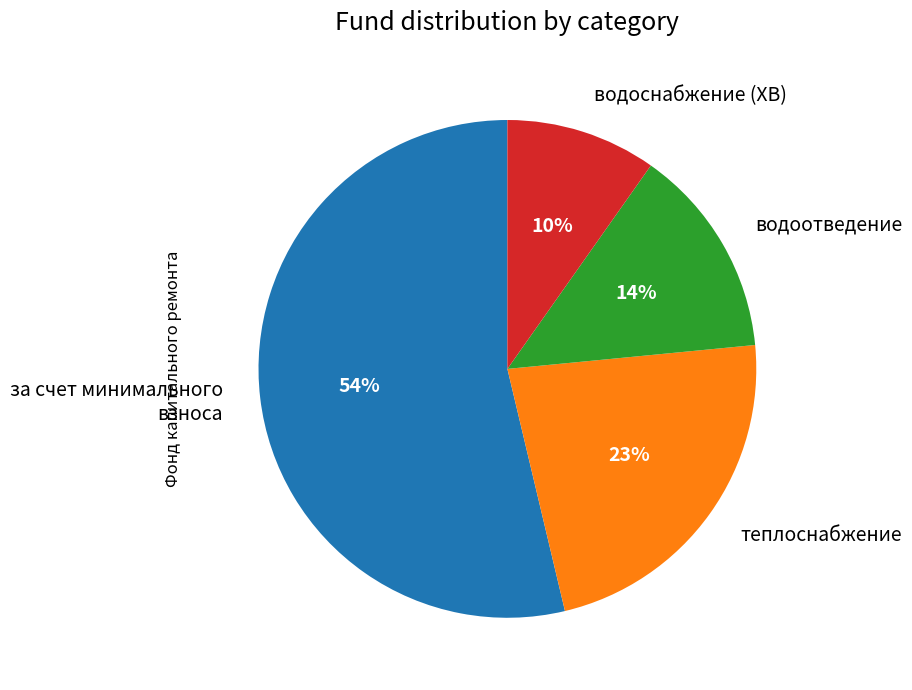

Rank the categories by value from lowest to highest.

водоснабжение (ХВ), водоотведение, теплоснабжение, за счет минимального взноса